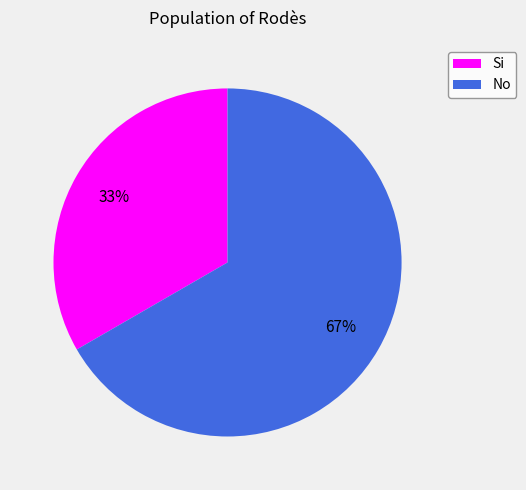

Is it true that Si is 33% of the pie?

True